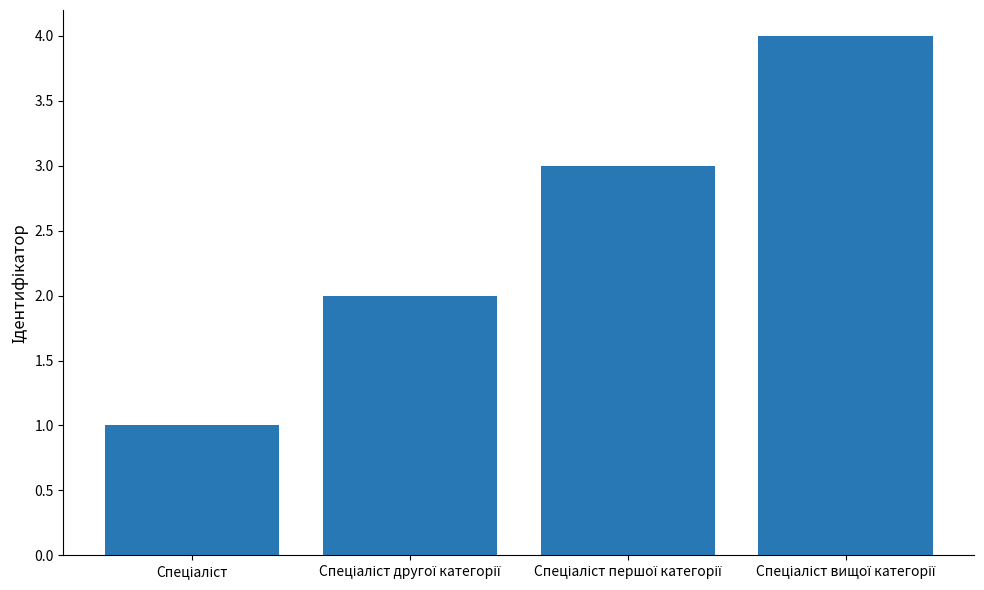

What is the difference between the maximum and minimum values?

3